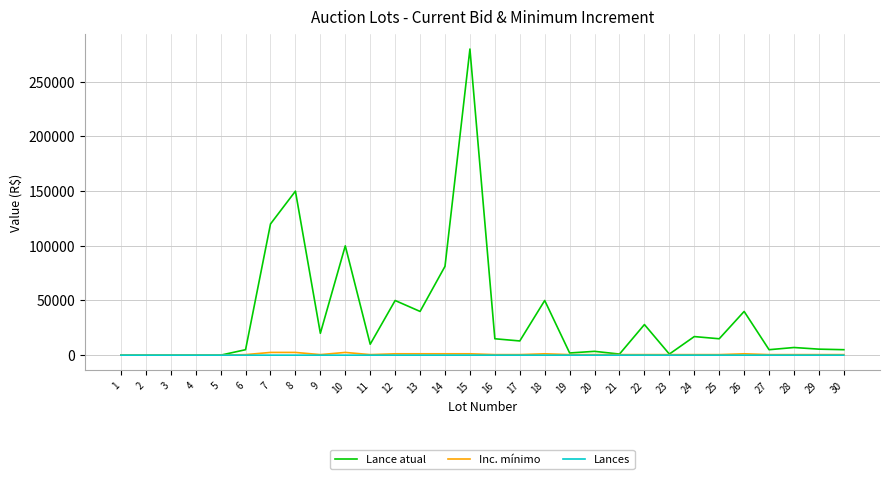

What is the maximum value shown in the chart?

280000.0